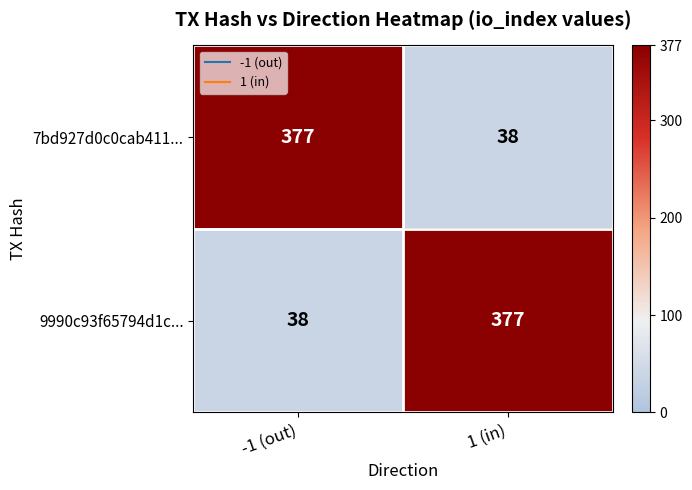

The 9990c93f65794d1c... series shows 57 at -1 (out). True or false?

False